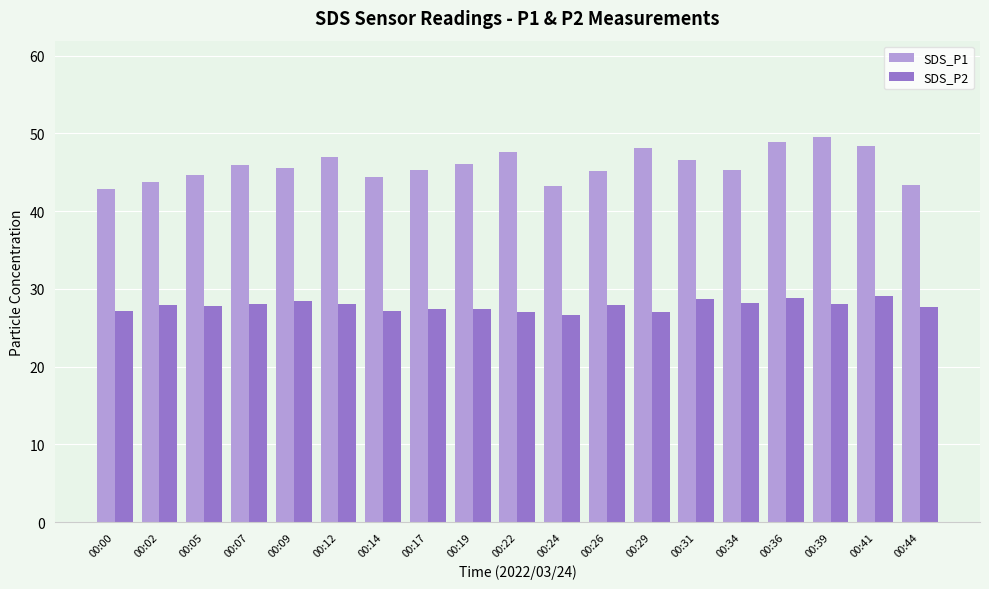

What is the difference between the highest and lowest values at 00:34?

17.1